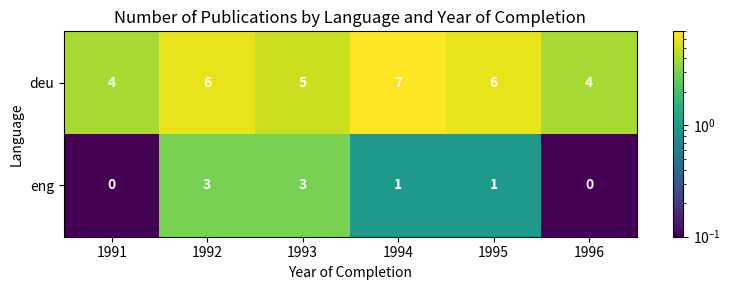

Is it true that eng equals 1 at 1993?

False